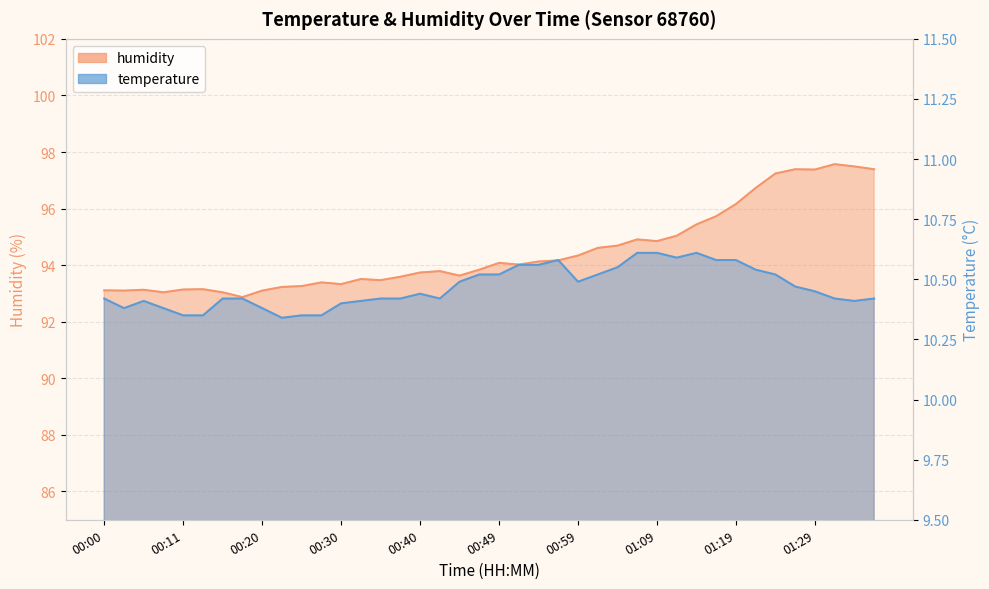

Does the chart display data point markers on the line(s)?

No